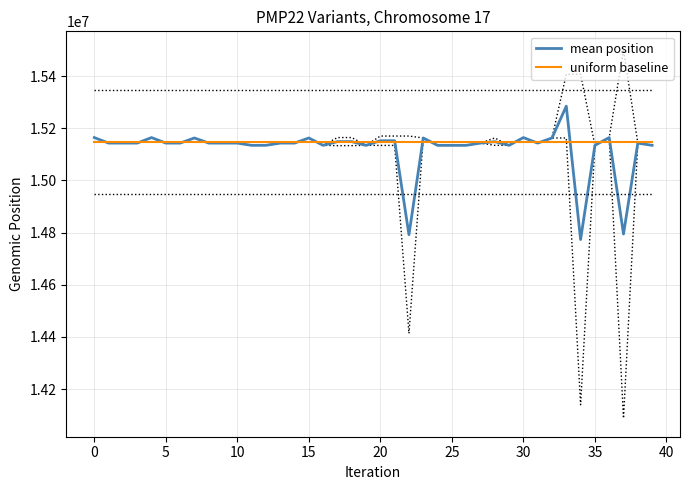

How many times do uniform baseline and mean position cross each other?

21